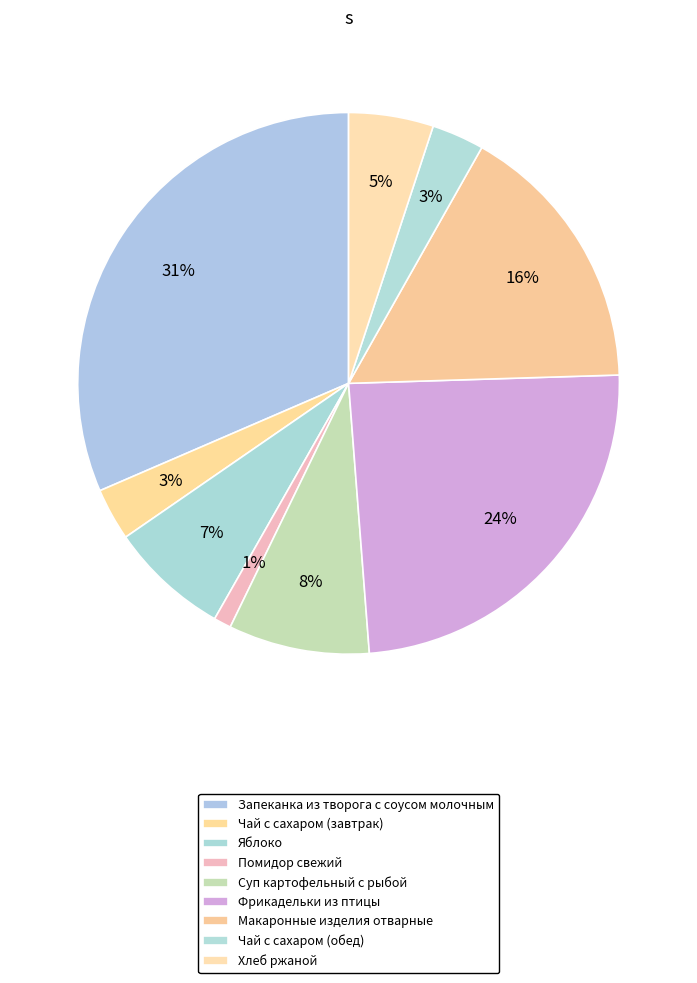

Rank the categories by value from lowest to highest.

Помидор свежий, Чай с сахаром (завтрак), Чай с сахаром (обед), Хлеб ржаной, Яблоко, Суп картофельный с рыбой, Макаронные изделия отварные, Фрикадельки из птицы, Запеканка из творога с соусом молочным